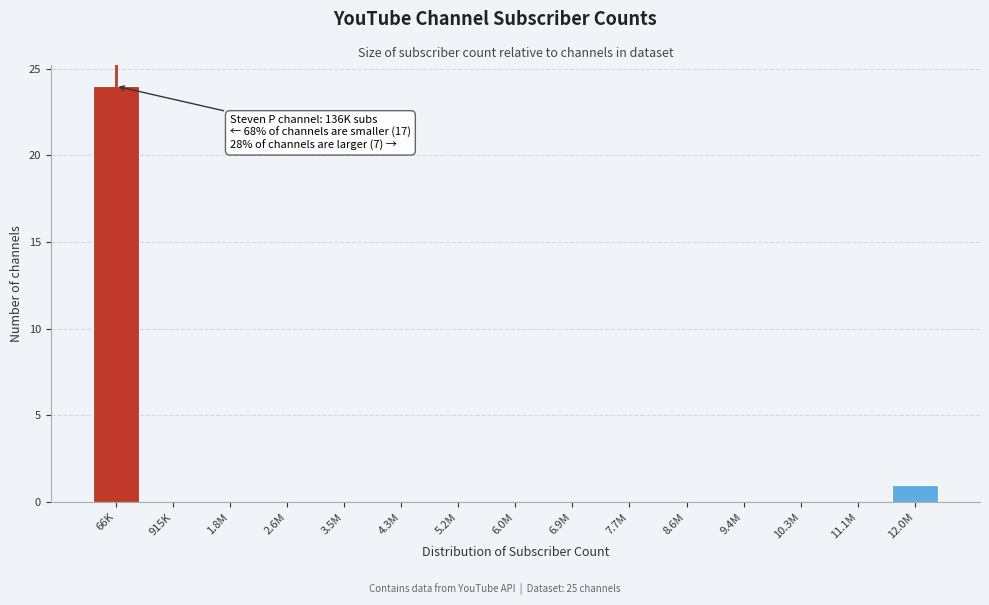

Reading left to right, list all the values displayed in this chart.

66K=24	915K=0	1.8M=0	2.6M=0	3.5M=0	4.3M=0	5.2M=0	6.0M=0	6.9M=0	7.7M=0	8.6M=0	9.4M=0	10.3M=0	11.1M=0	12.0M=1